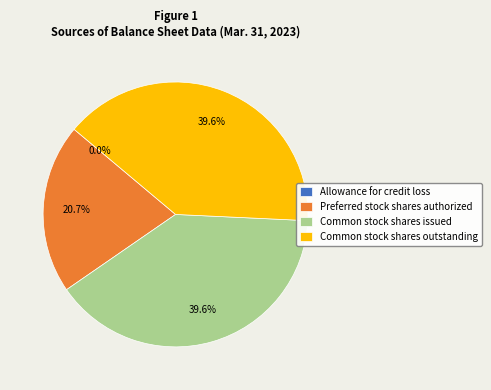

What is the total percentage of Common stock shares issued and Common stock shares outstanding?

79.3%